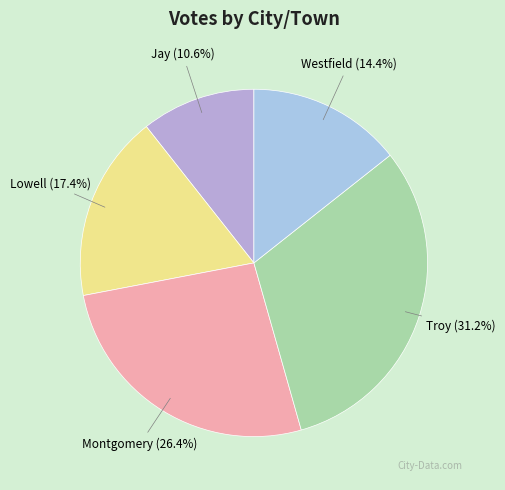

Count the number of slices in the pie.

5